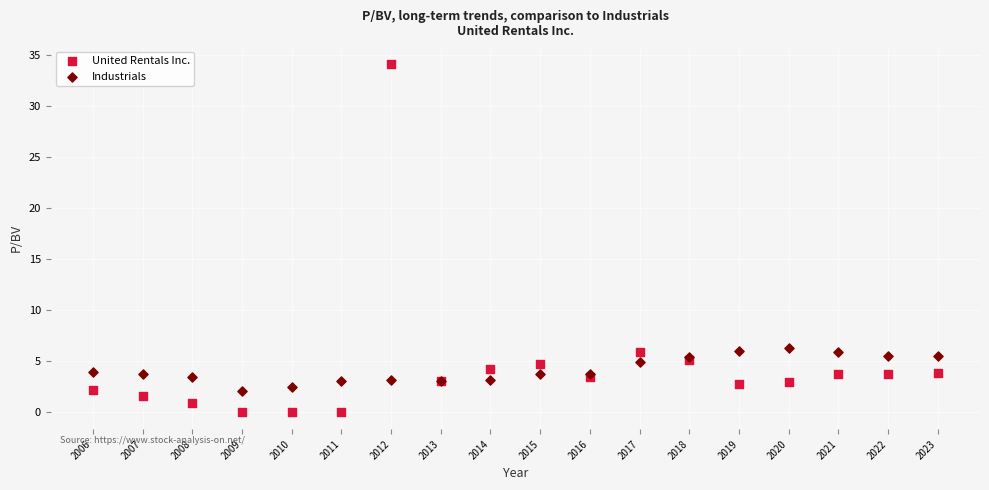

Which series contains the lowest Y value?

United Rentals Inc.